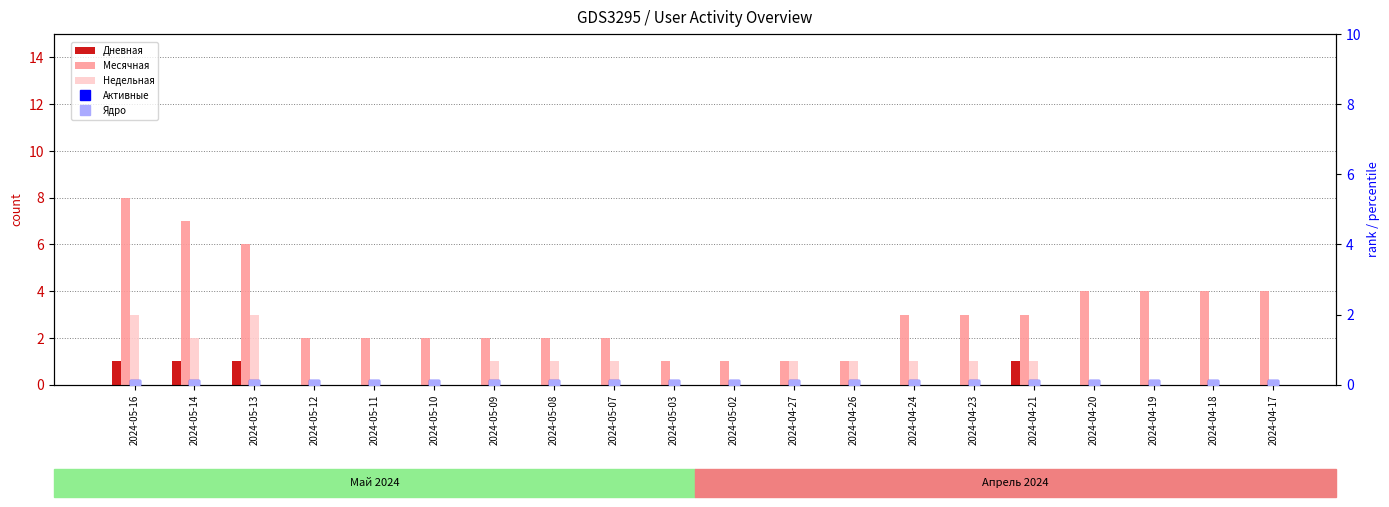

Between 2024-05-14 and 2024-05-11, which is larger?

2024-05-14